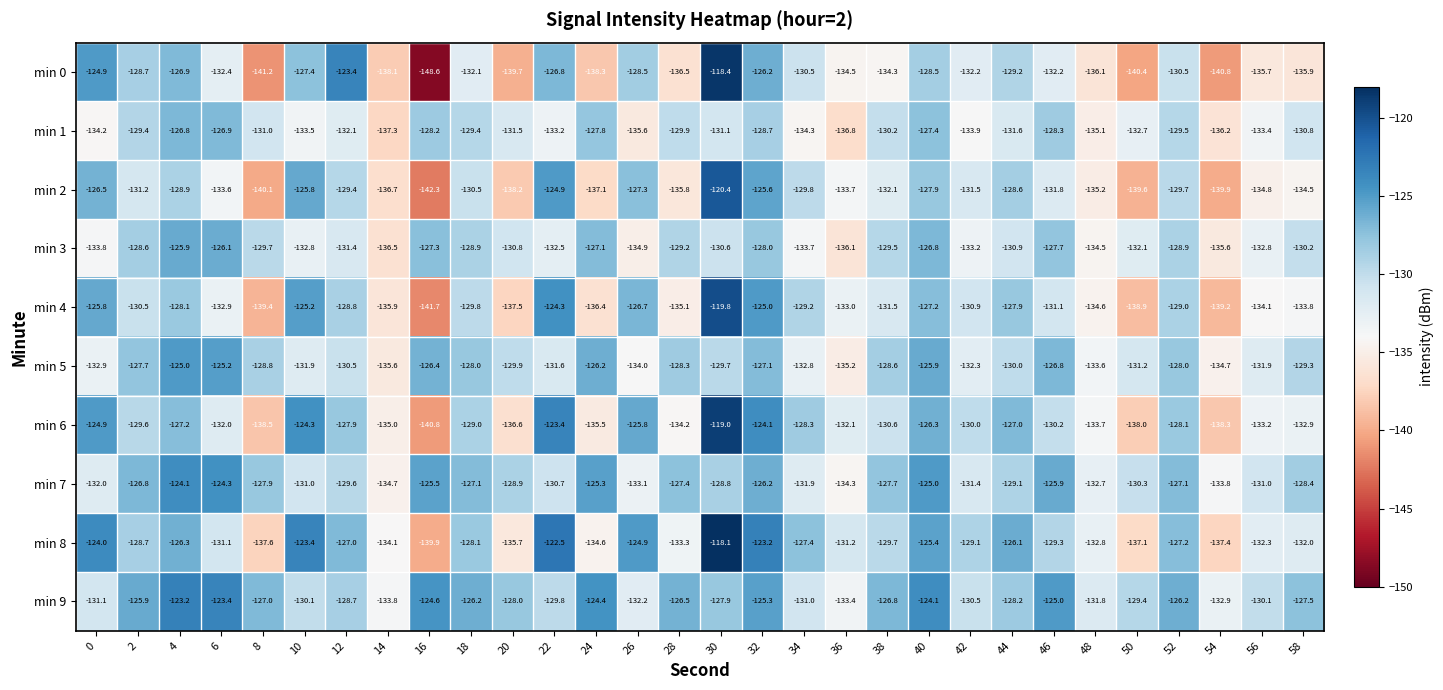

What is the difference between the min 3 values at 28 and 38?

0.3